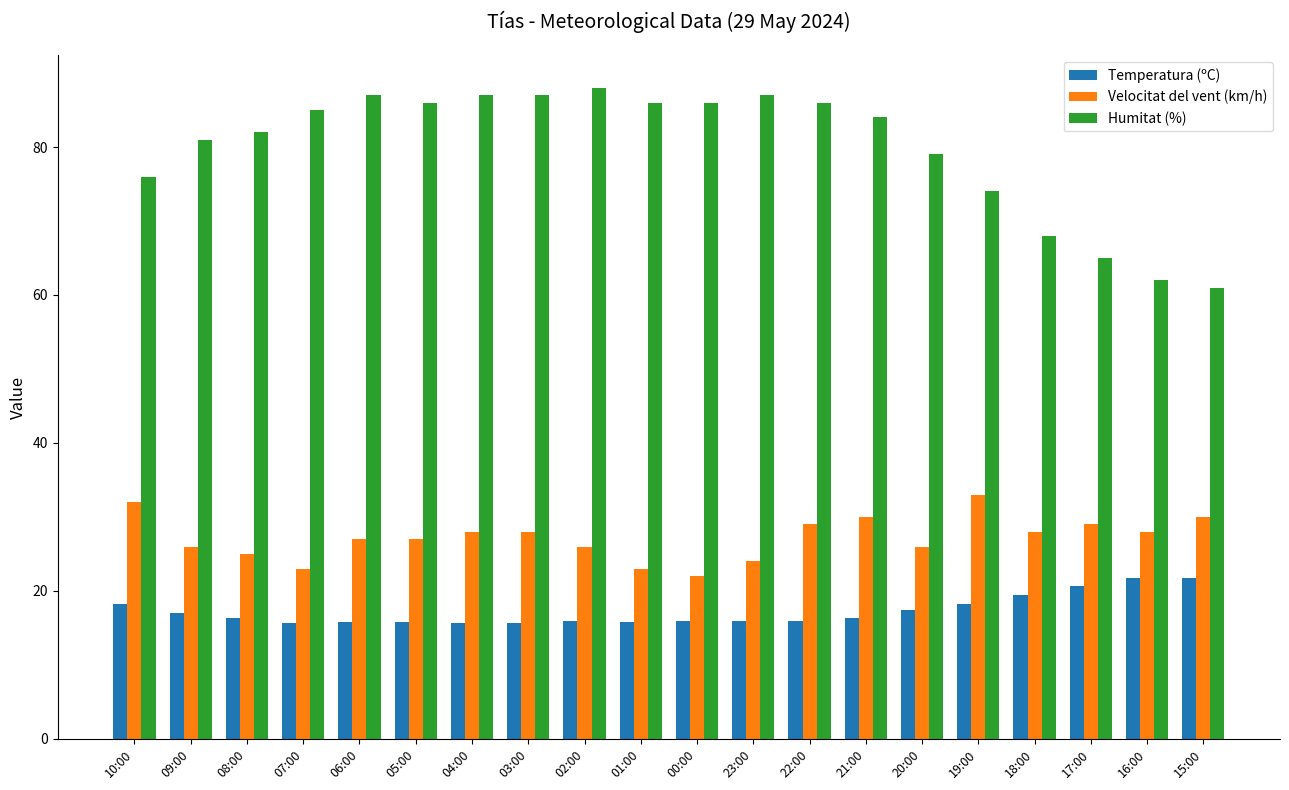

What is the value of the Velocitat del vent (km/h) bar at the 19th from the left?

28.0